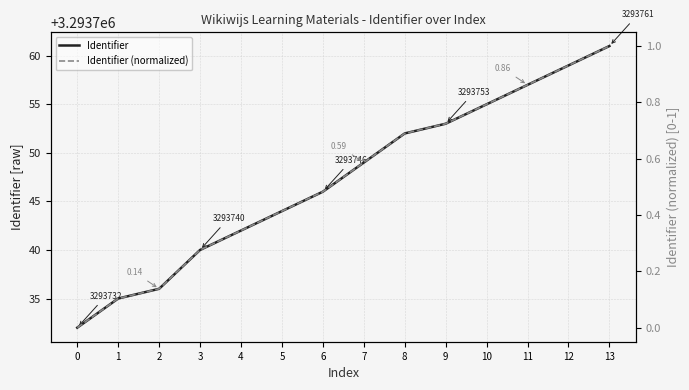

What are all the series names shown in the legend?

Identifier, Identifier (normalized)